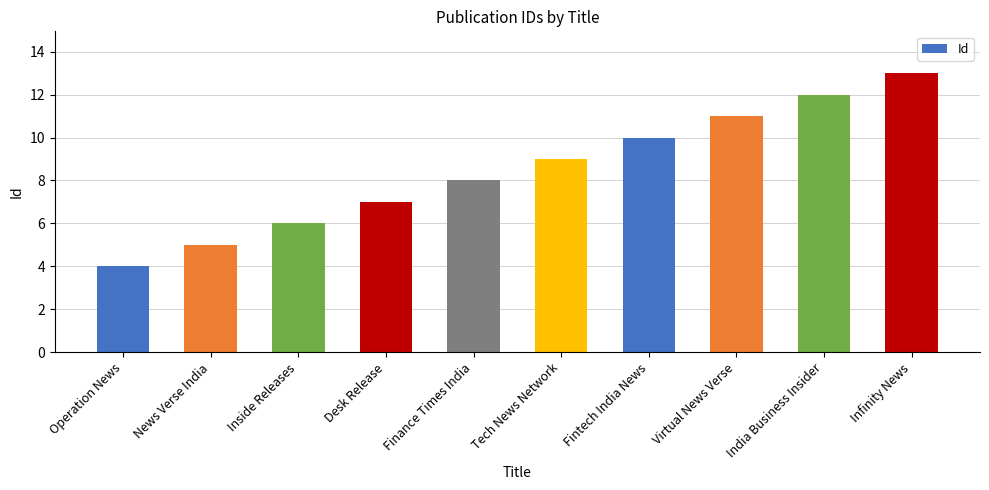

True or false: the data shows 7 at News Verse India.

False